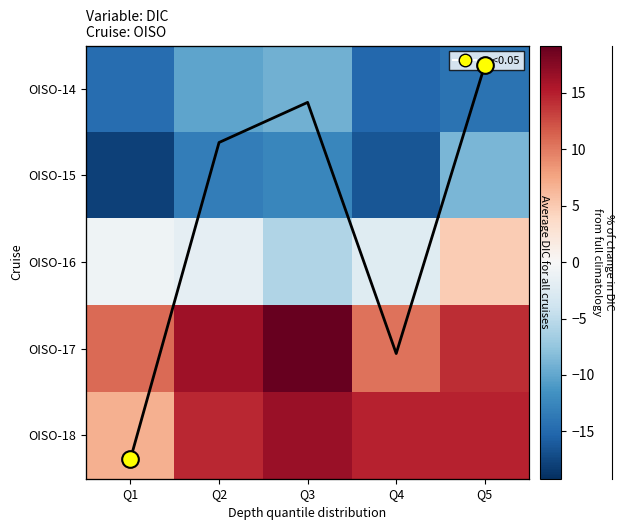

What is the difference between the maximum and minimum values in the OISO-18 series?

9.7